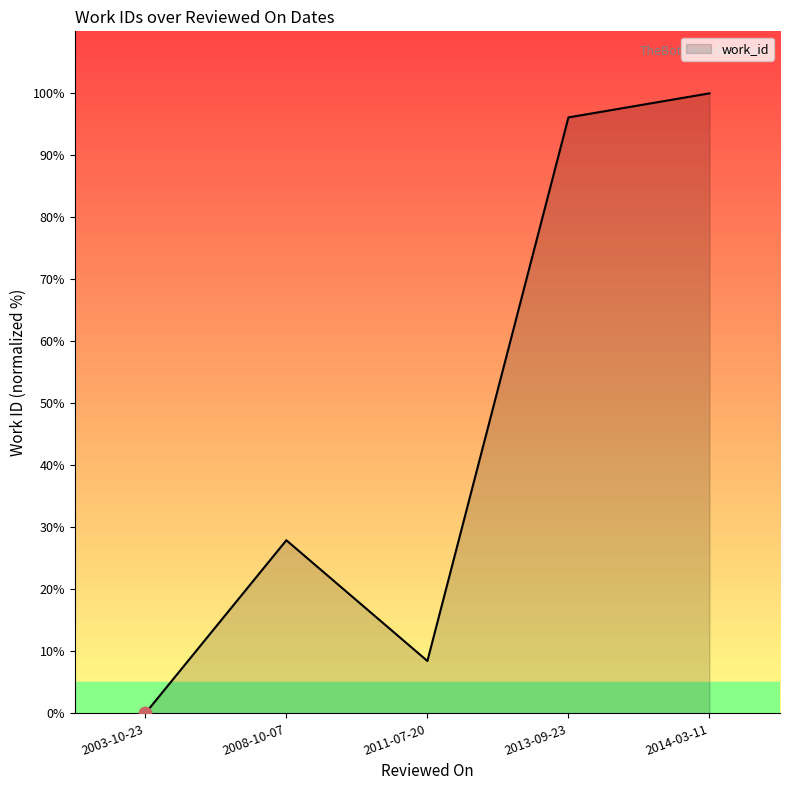

What is the change in value from 2003-10-23 to 2011-07-20?

+8.4